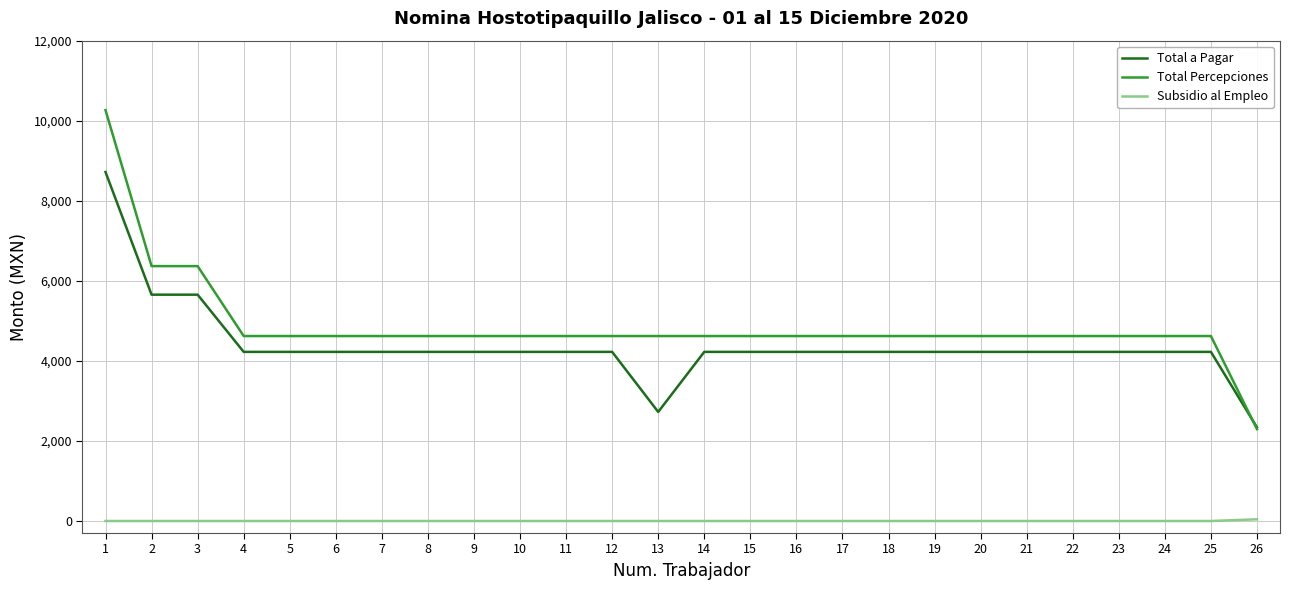

Rank the series by their maximum value, from highest to lowest.

Total Percepciones, Total a Pagar, Subsidio al Empleo